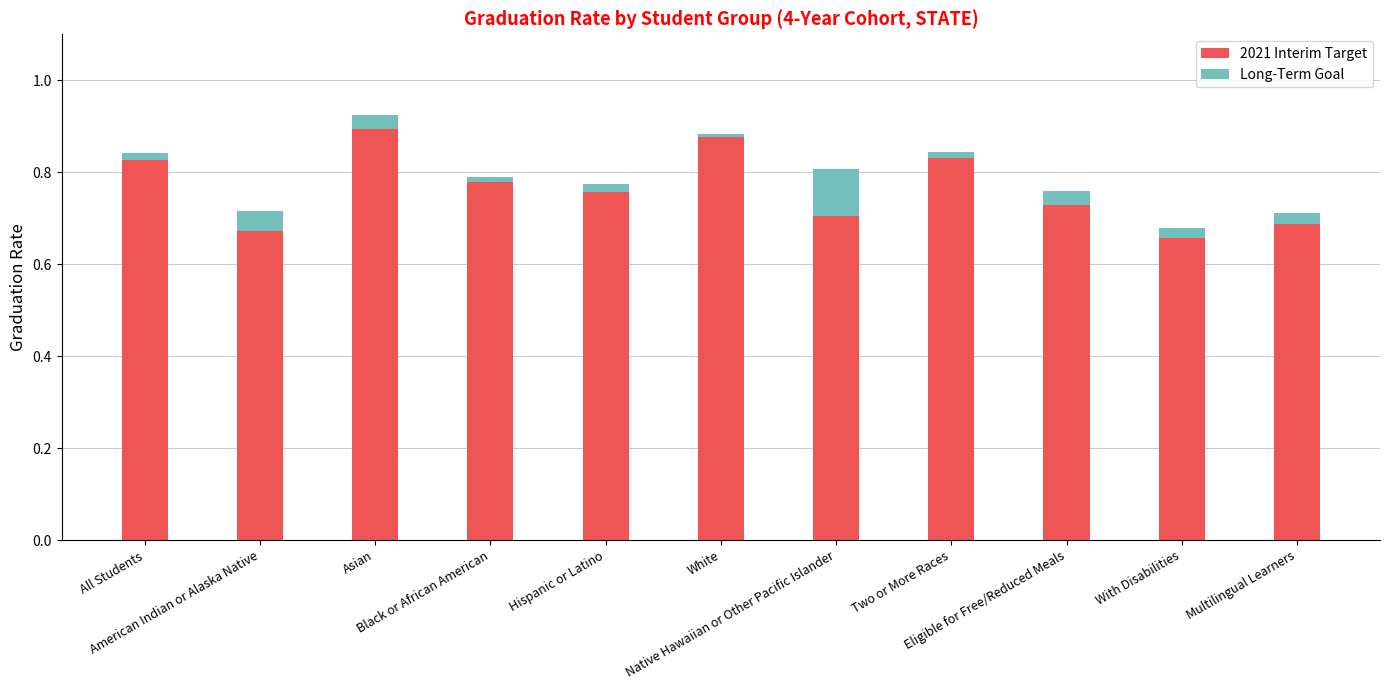

How many bars are there in total?

22